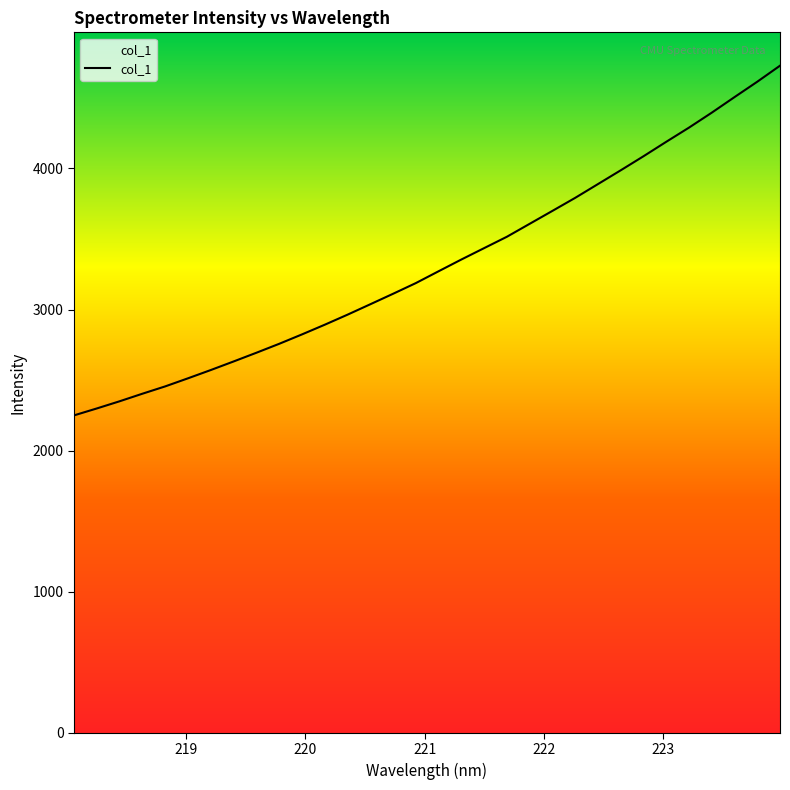

What is the difference between the maximum and minimum values?

2478.6